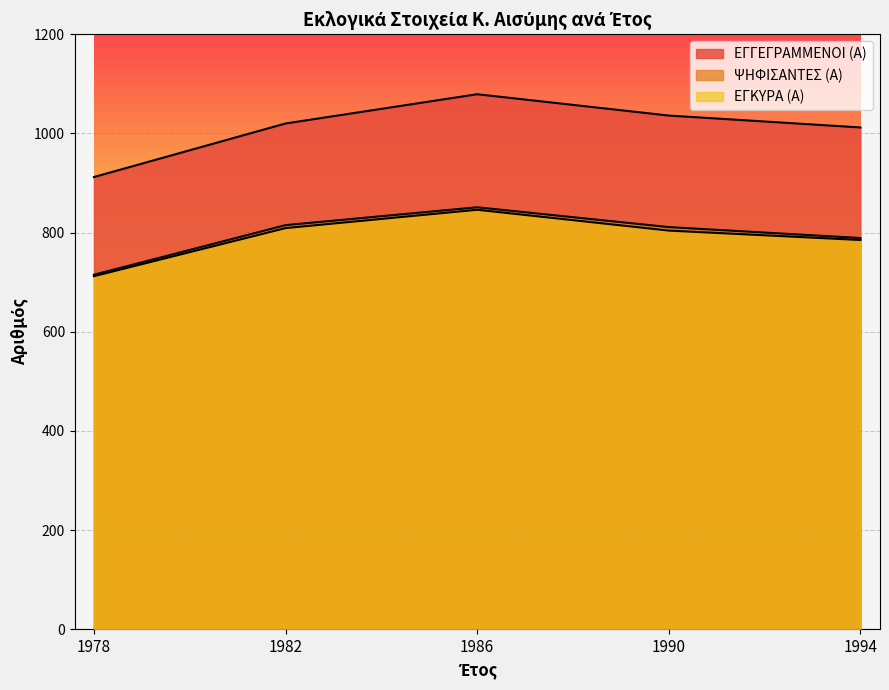

At how many categories does at least one series exceed 1012?

3